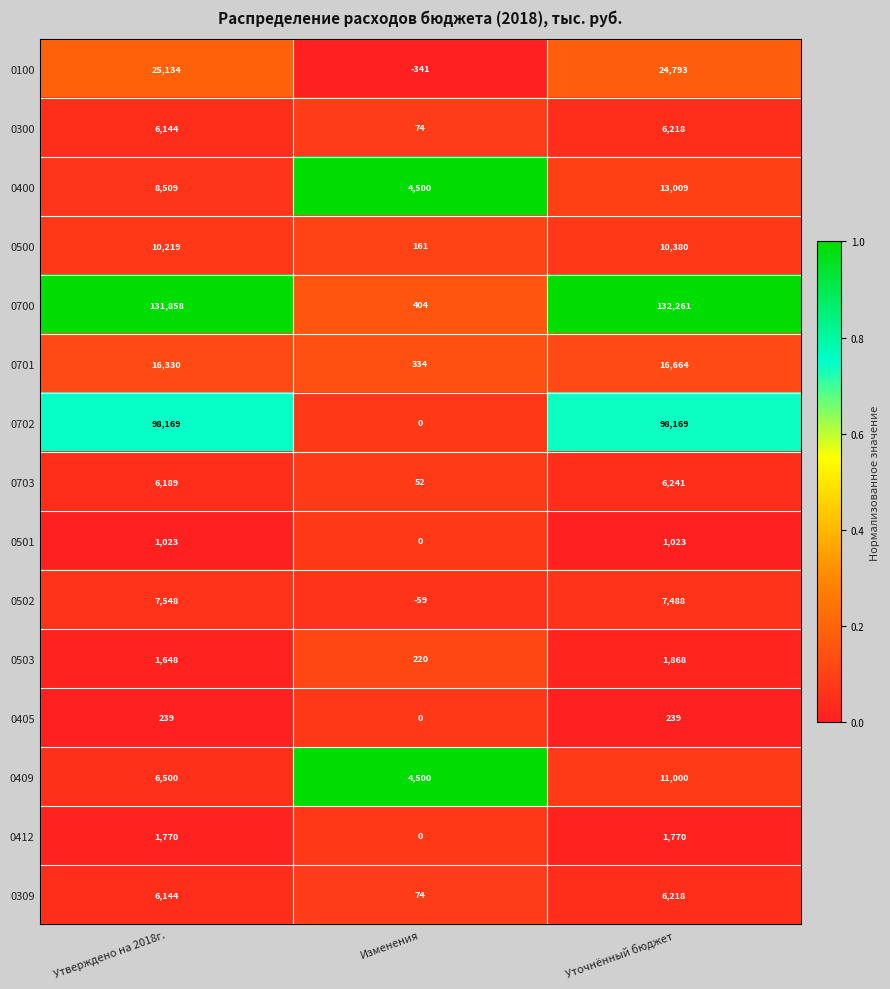

List the labels in order of 0700 value, smallest first.

Изменения, Утверждено на 2018г., Уточнённый бюджет